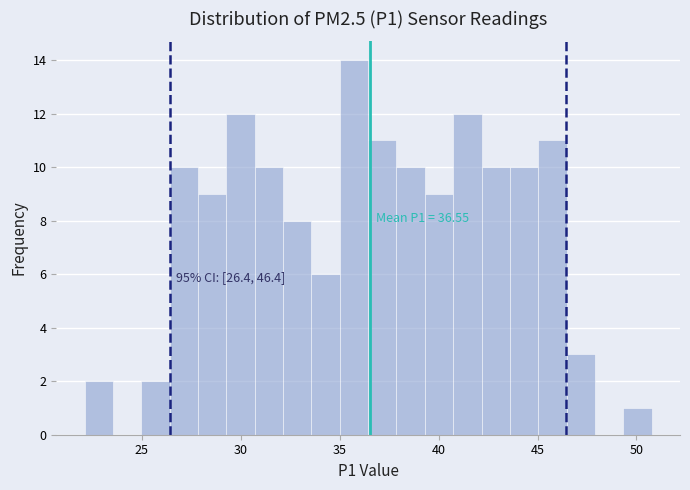

Around what value on the x-axis is the tallest bar? Give the approximate position of its centre, as read against the axis.

35.5